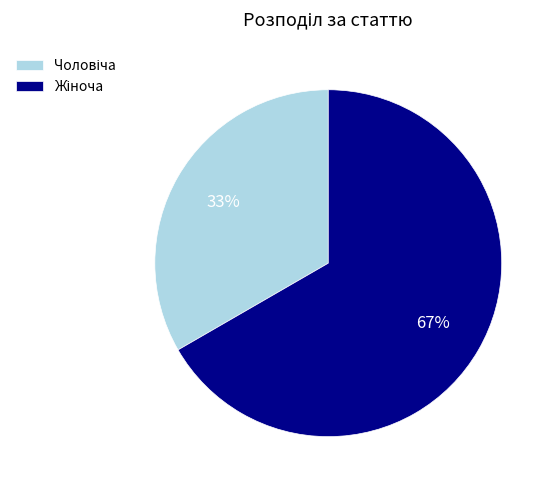

Is there a majority slice in this chart?

Yes